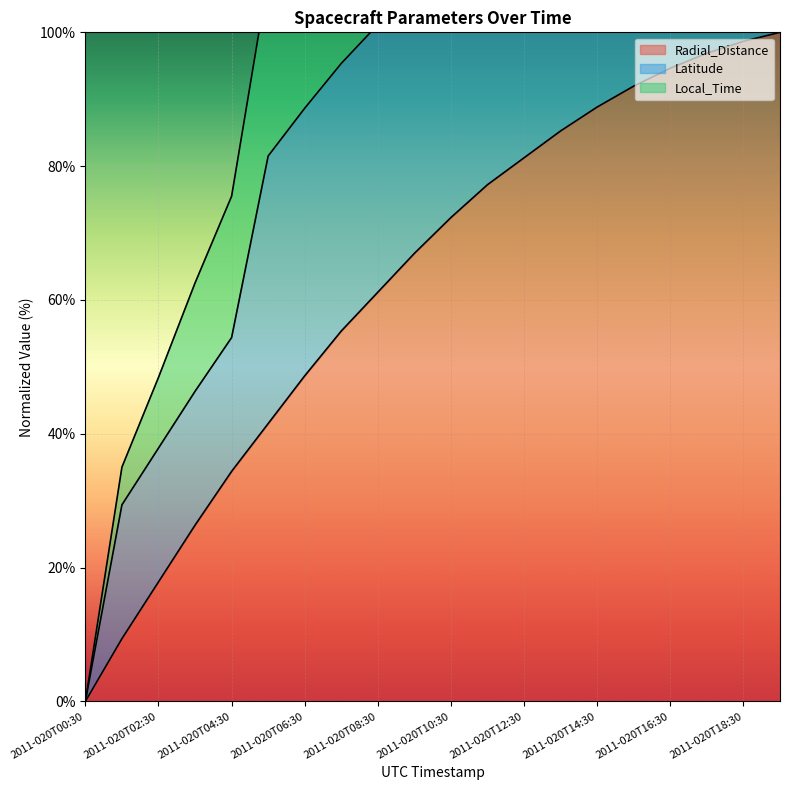

True or false: Radial_Distance and Local_Time cross at least once.

False